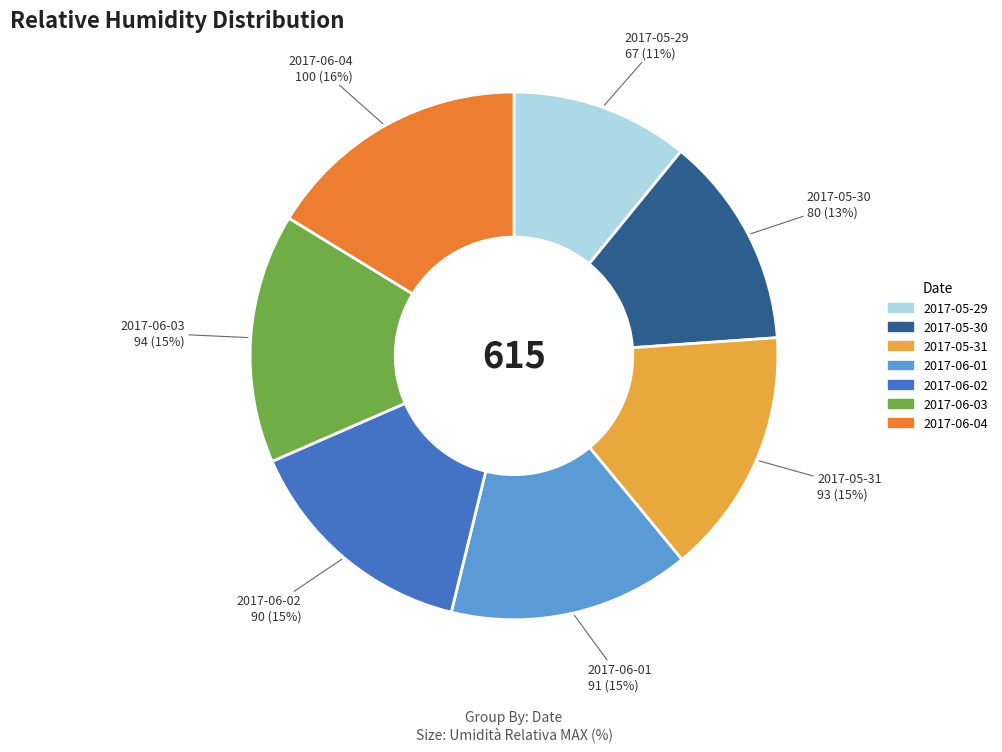

Which slice is the largest?

2017-06-04